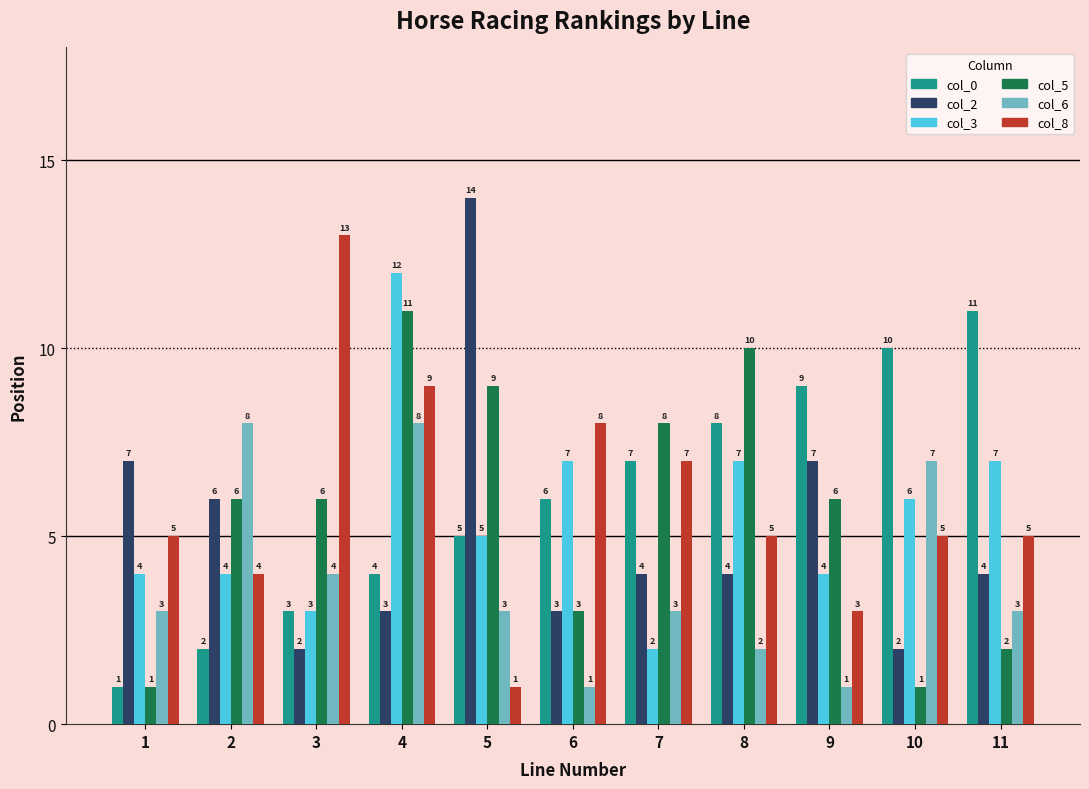

Reading left to right, what are all the values shown in this chart?

col_0: 1=1	2=2	3=3	4=4	5=5	6=6	7=7	8=8	9=9	10=10	11=11
col_2: 1=7	2=6	3=2	4=3	5=14	6=3	7=4	8=4	9=7	10=2	11=4
col_3: 1=4	2=4	3=3	4=12	5=5	6=7	7=2	8=7	9=4	10=6	11=7
col_5: 1=1	2=6	3=6	4=11	5=9	6=3	7=8	8=10	9=6	10=1	11=2
col_6: 1=3	2=8	3=4	4=8	5=3	6=1	7=3	8=2	9=1	10=7	11=3
col_8: 1=5	2=4	3=13	4=9	5=1	6=8	7=7	8=5	9=3	10=5	11=5